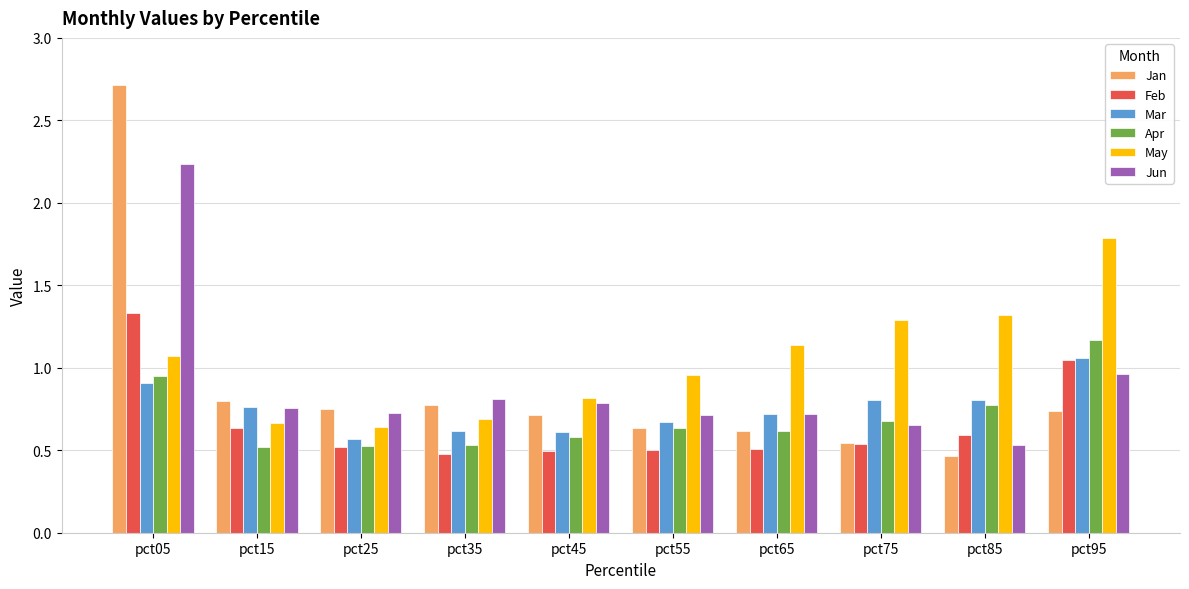

What is the difference between the highest and lowest values at pct45?

0.3